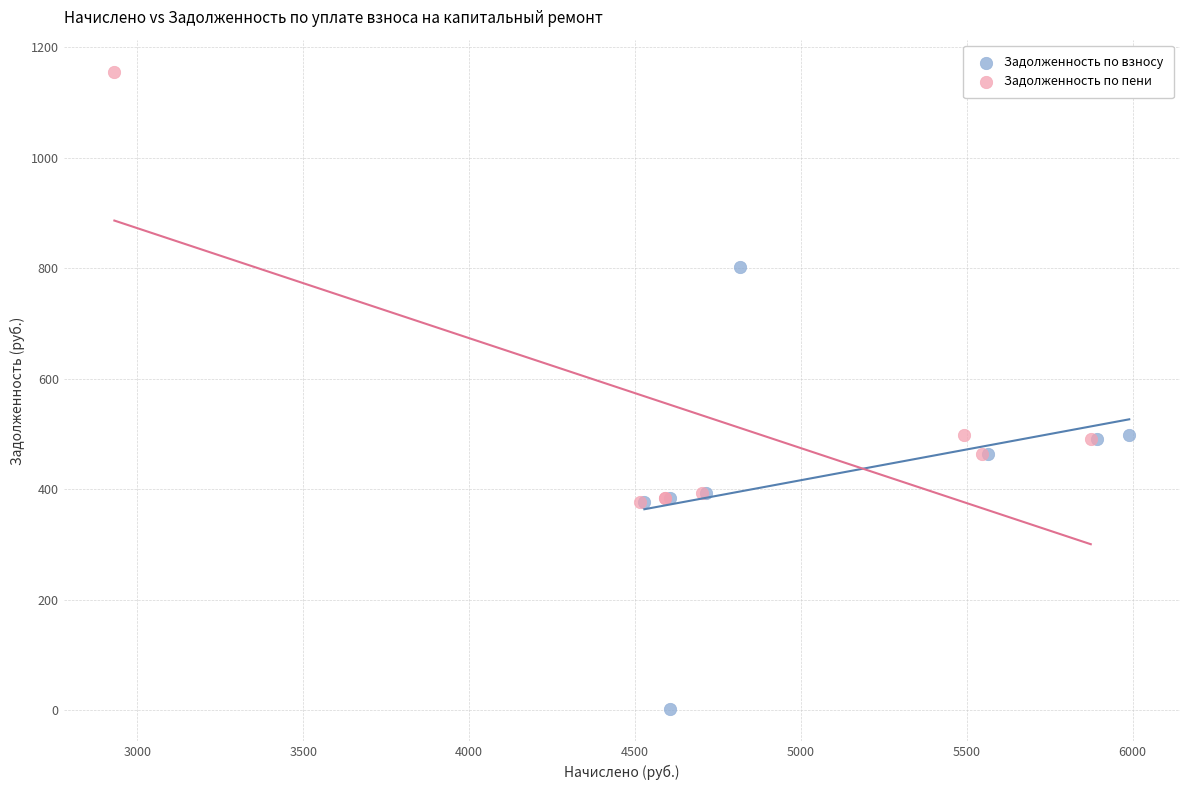

Which series reaches the maximum Y coordinate?

Задолженность по пени